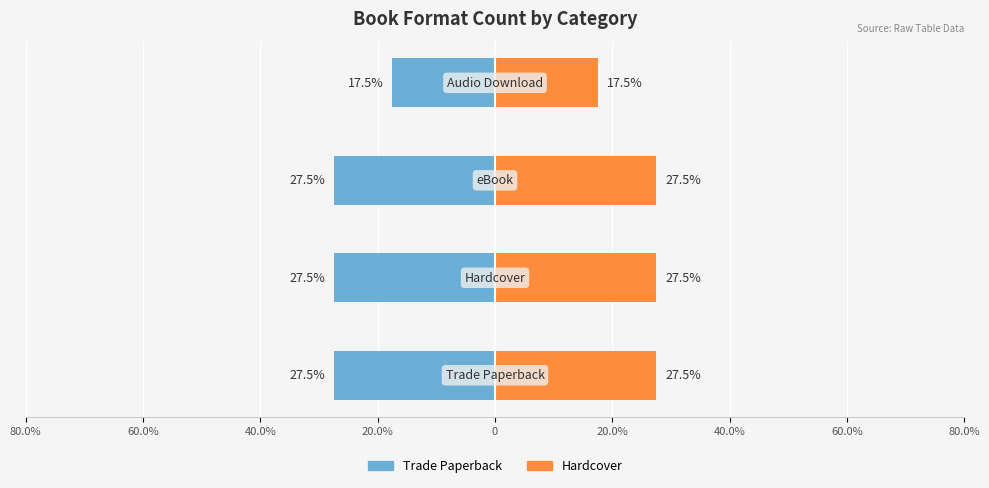

What are all the series names shown in the legend?

Trade Paperback, Hardcover